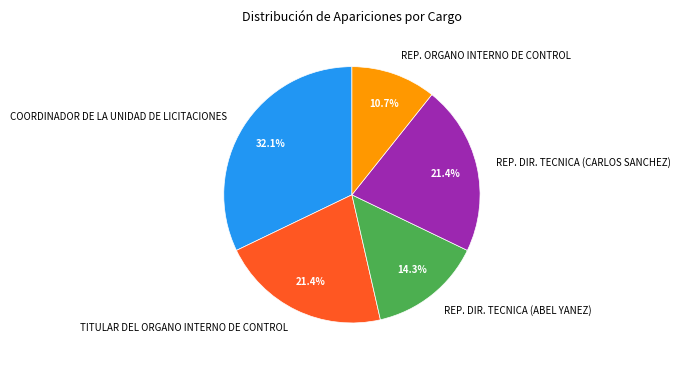

Which slice is the smallest?

REP. ORGANO INTERNO DE CONTROL